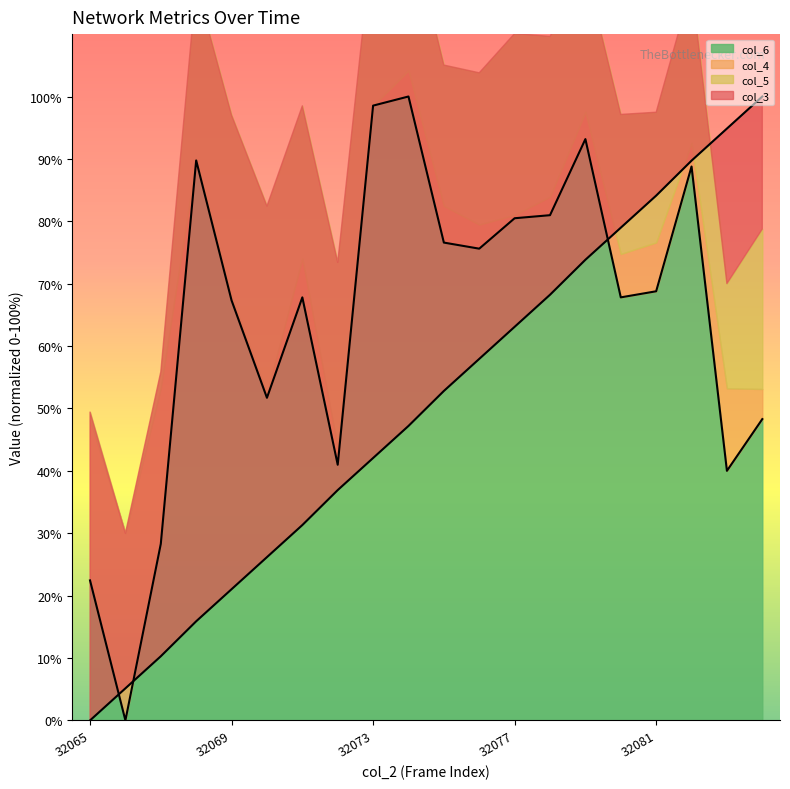

Is the value of col_3 at 32073 greater than the value of col_6 at 32070?

No